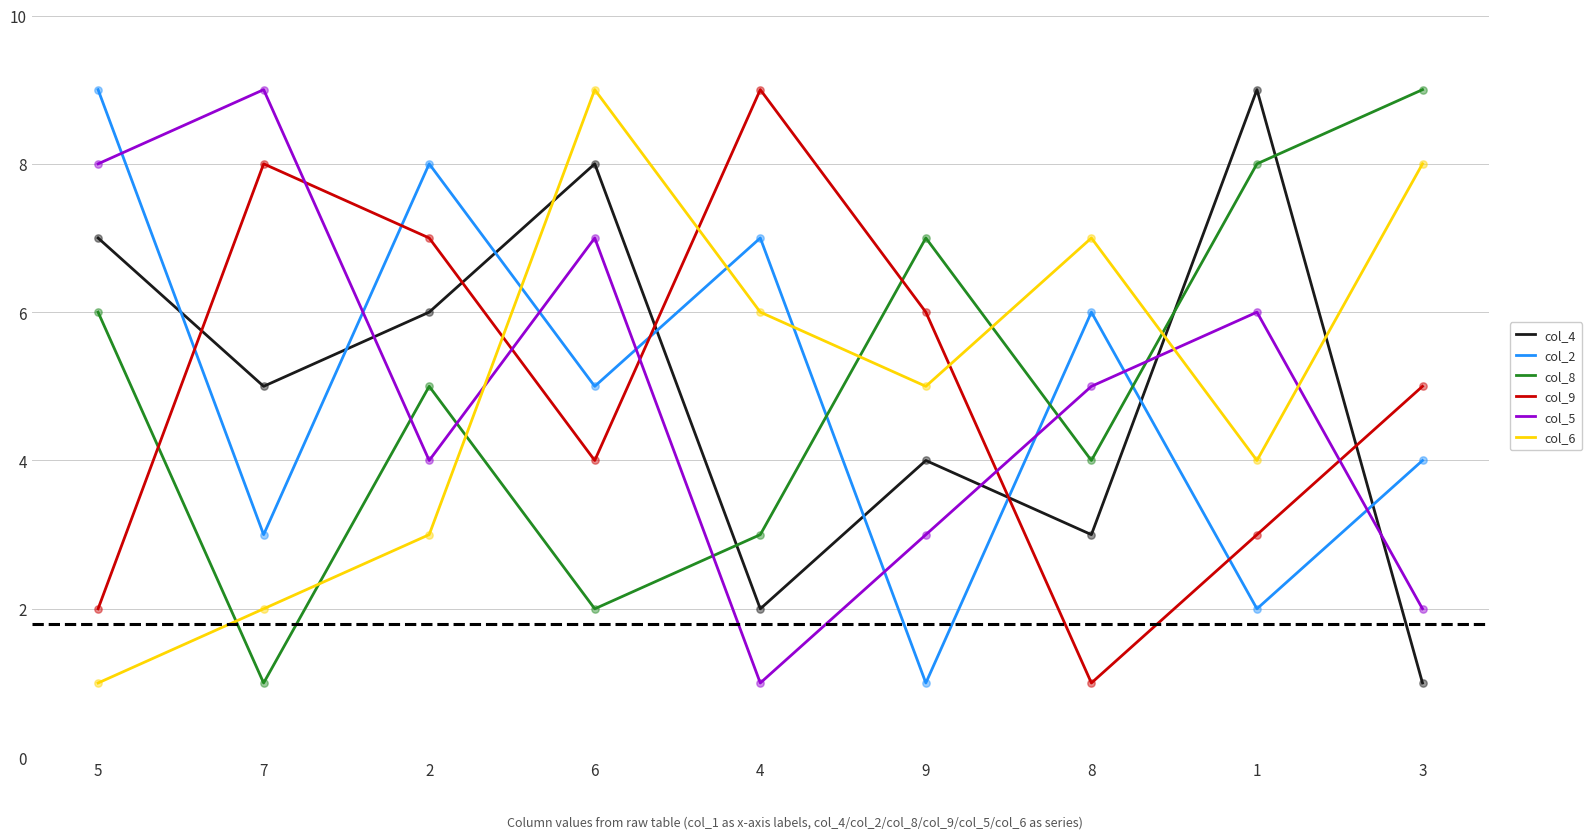

What are all the series names shown in the legend?

col_4, col_2, col_8, col_9, col_5, col_6